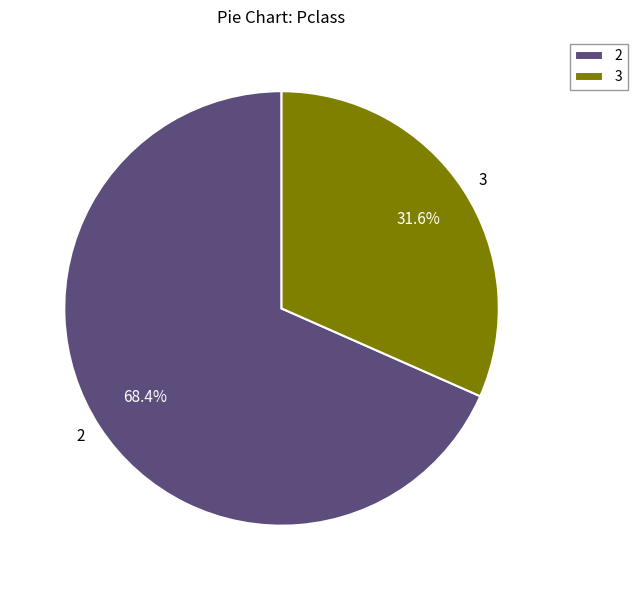

How many segments does this pie chart have?

2